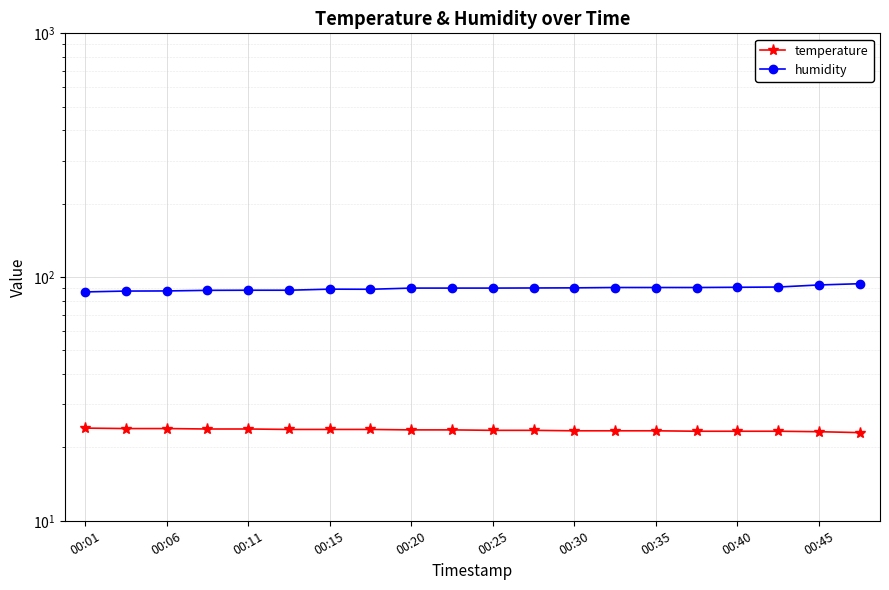

At which category is the sum across all series the highest?

19